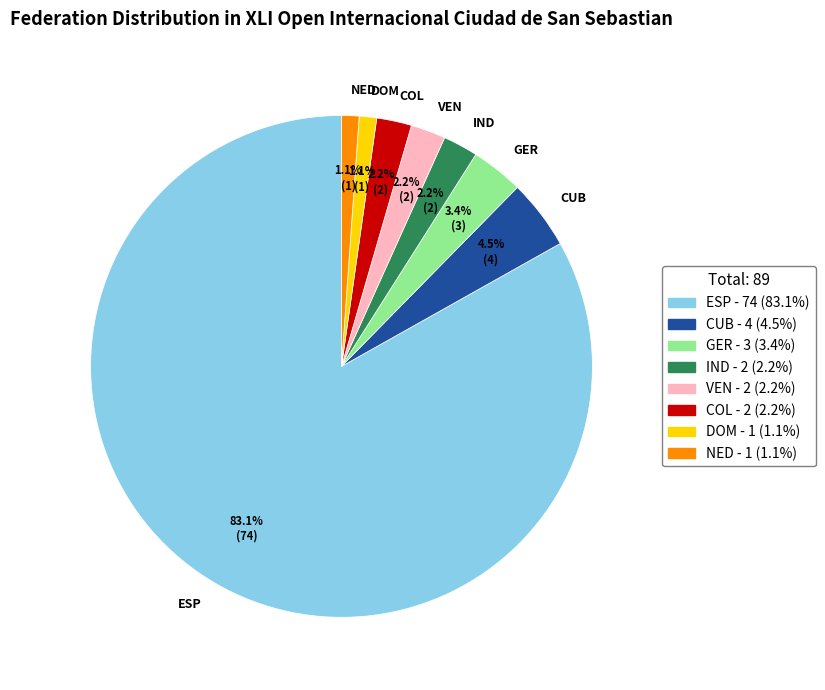

Which slice is the largest?

ESP